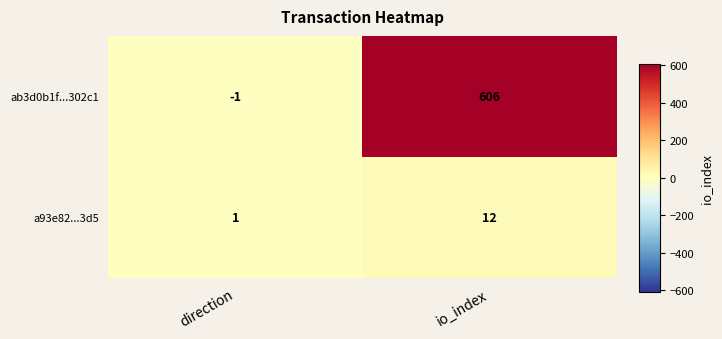

List the series in order of their overall mean, highest first.

ab3d0b1f...302c1, a93e82...3d5